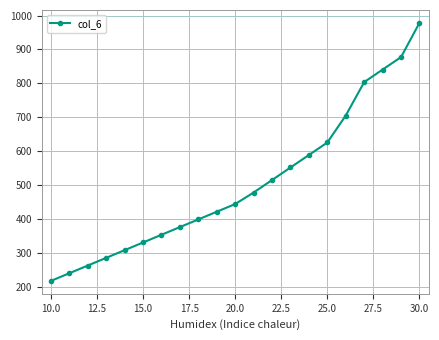

What is the value of the 7th point from the left?

353.4